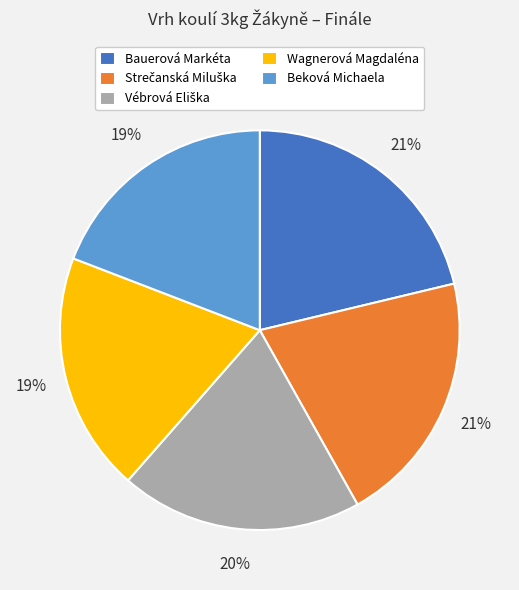

To the nearest percent, what percentage of the pie is Wagnerová Magdaléna?

19%